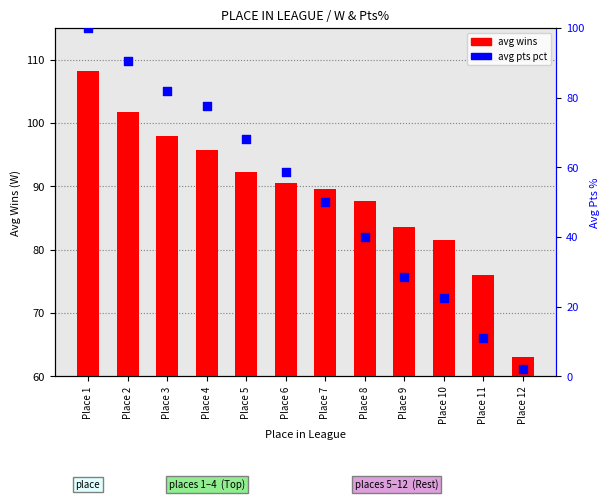

What is the total value across all series at Place 7?

139.5